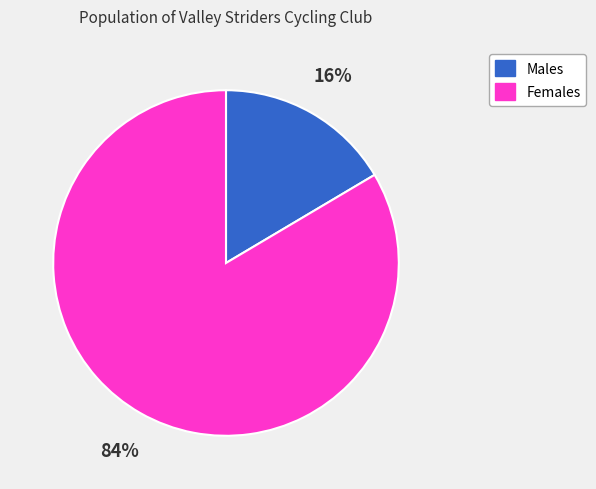

To the nearest percent, what is the average slice percentage?

50%